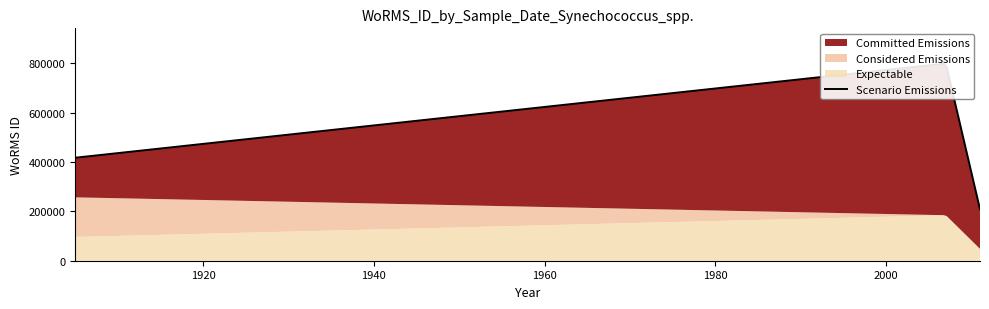

In Committed Emissions, how many points are higher than both neighbors (excluding endpoints)?

1